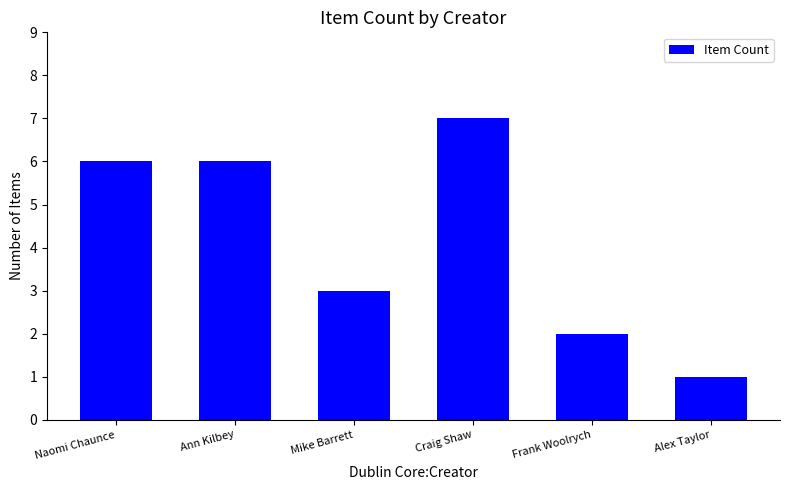

Where is the data nearest to the value 4?

Mike Barrett